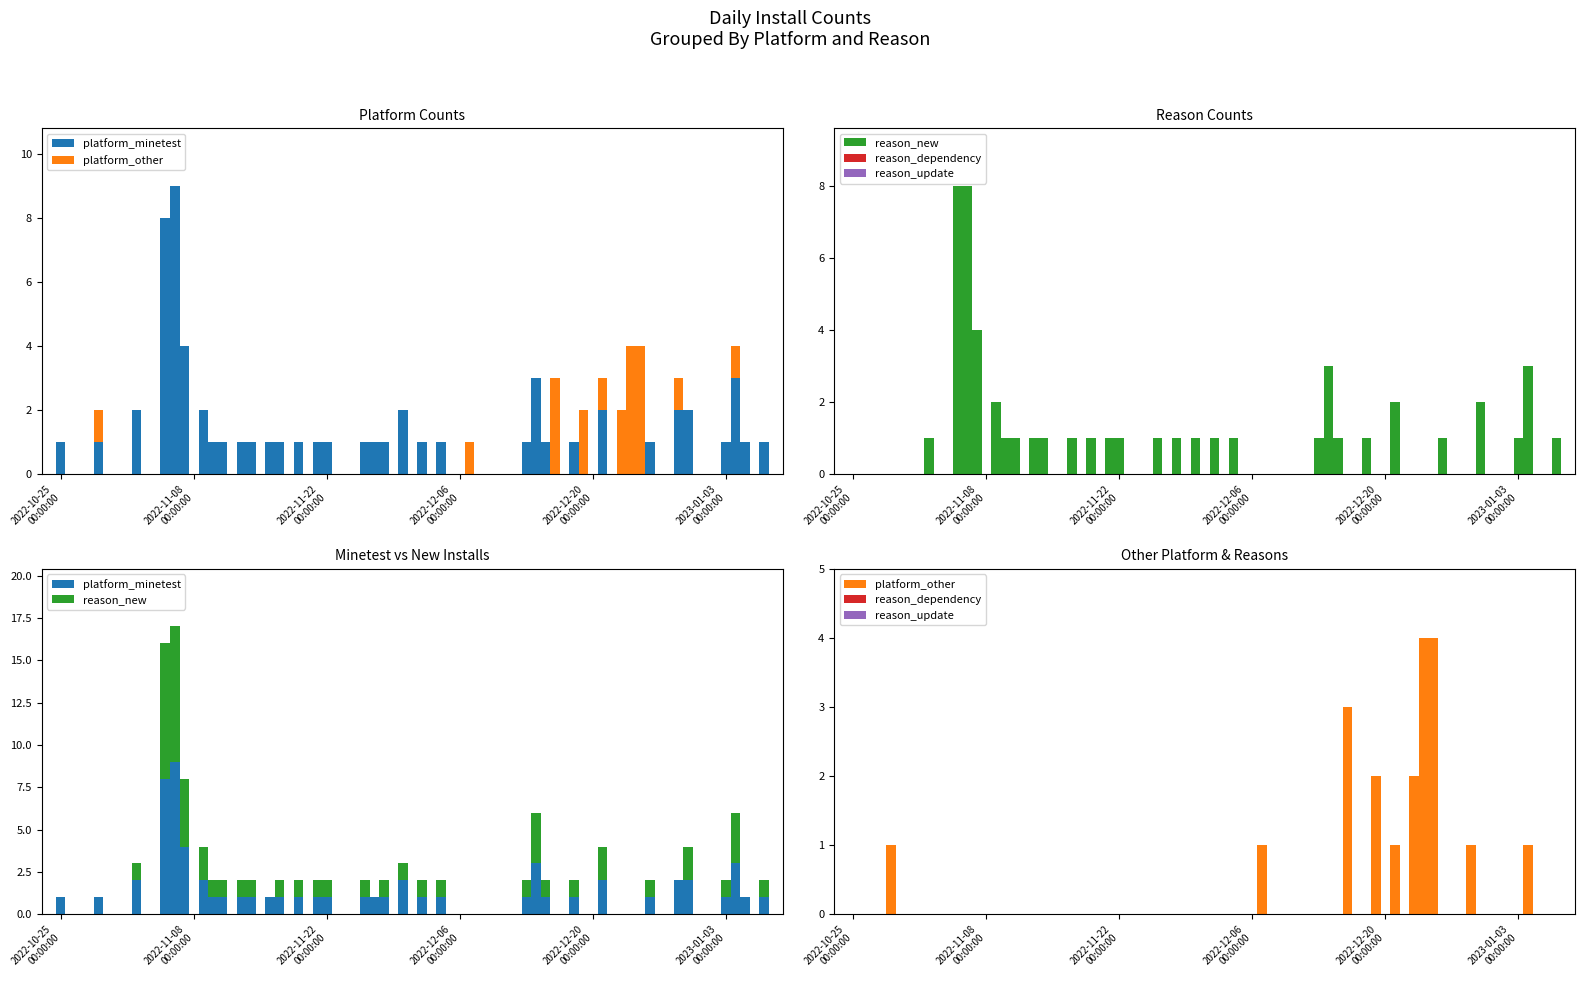

What is the label of the 40th bar from the right?

2022-10-25
00:00:00